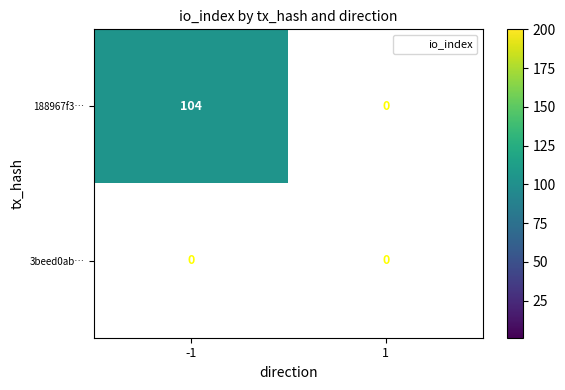

List the series in order of their overall mean, highest first.

188967f32f5501b603d493c81d324e80763e73e…, 3beed0ab90686a2c2033230245b8177faf4ca27…